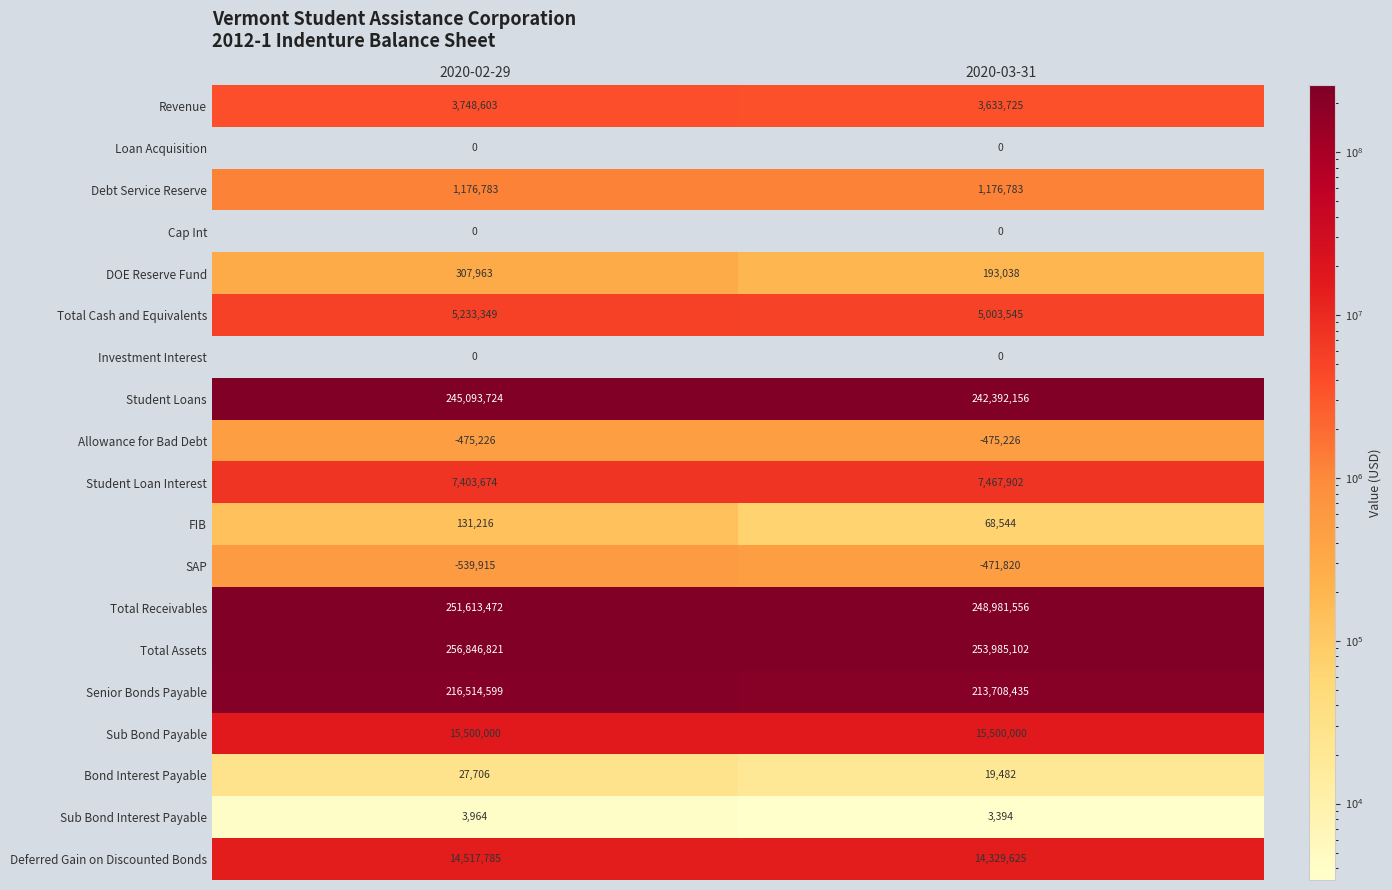

At how many categories does at least one series exceed 84349378?

2